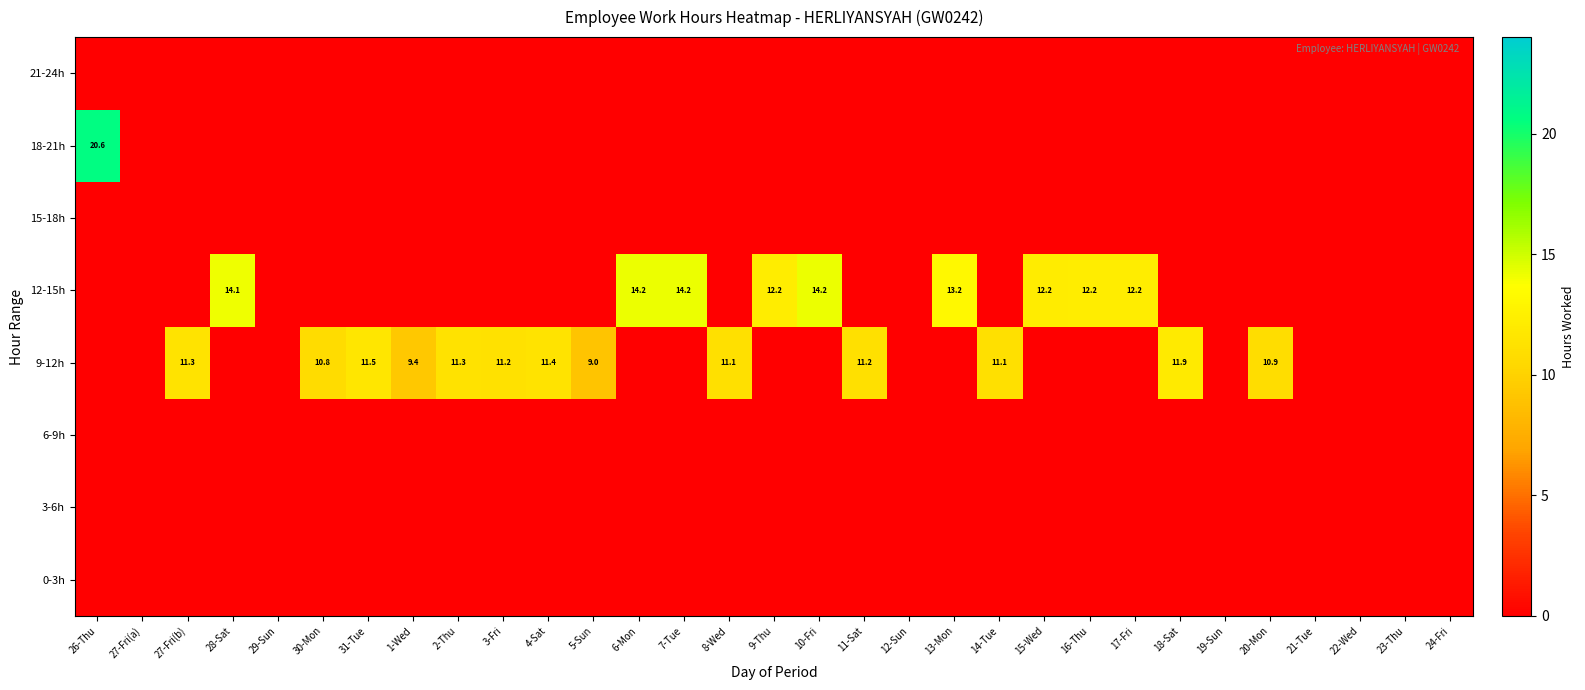

The value of 9-12h at 18-Sat is 11.9. True or false?

True